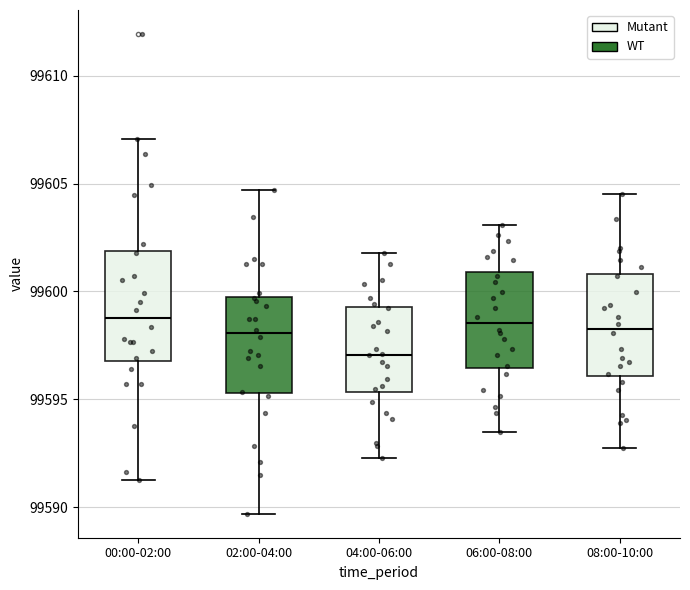

Reading left to right, read every box against the y-axis: the position of its median line, the range the box covers, and the ends of its whiskers. The values are not printed on the chart, so give them approximately, as read against the axis.

00:00-02:00: median 99599.0, box 99597.0 to 99602.0, whiskers 99591.5 to 99607.0
02:00-04:00: median 99598.0, box 99595.5 to 99599.5, whiskers 99589.5 to 99604.5
04:00-06:00: median 99597.0, box 99595.5 to 99599.5, whiskers 99592.5 to 99602.0
06:00-08:00: median 99598.5, box 99596.5 to 99601.0, whiskers 99593.5 to 99603.0
08:00-10:00: median 99598.5, box 99596.0 to 99601.0, whiskers 99593.0 to 99604.5